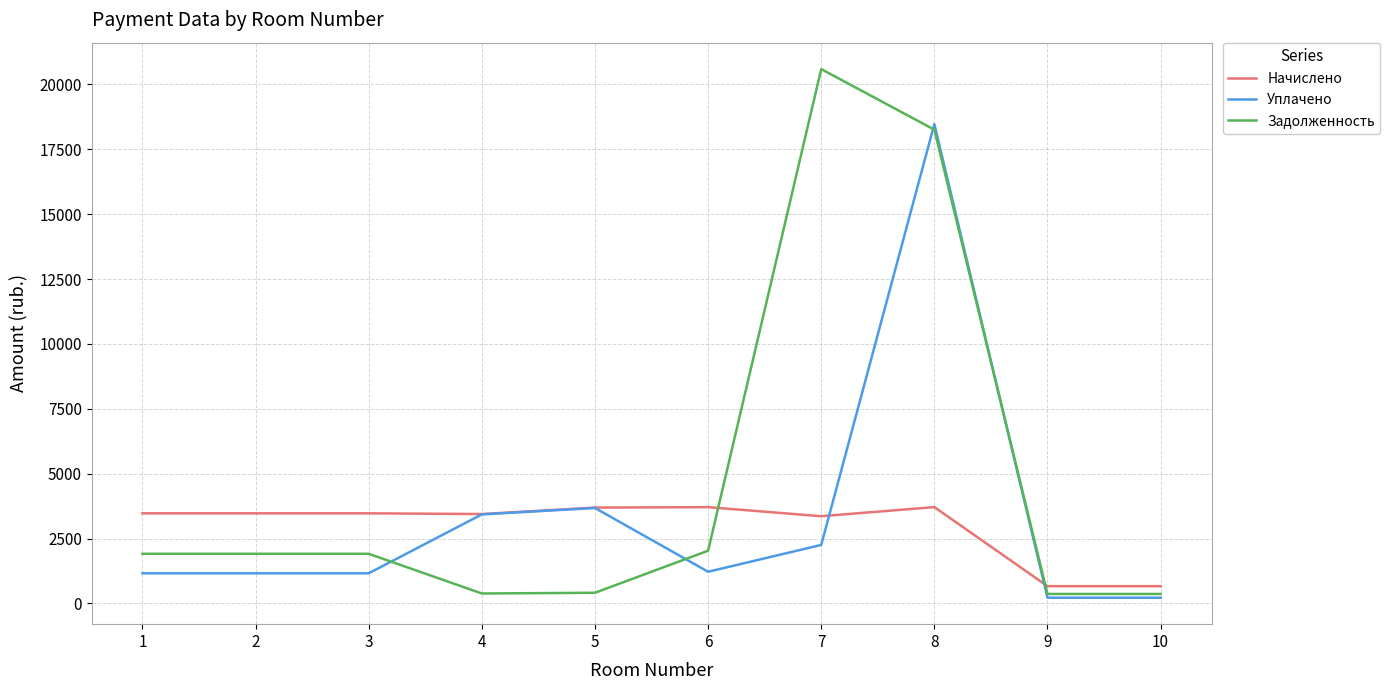

What is the sum of the Начислено values at 10 and 7?

4026.0